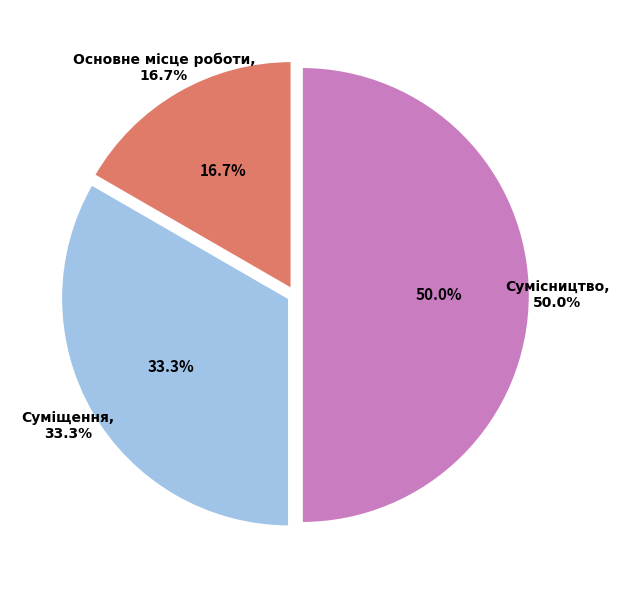

True or false: Суміщення accounts for 24% of the total.

False